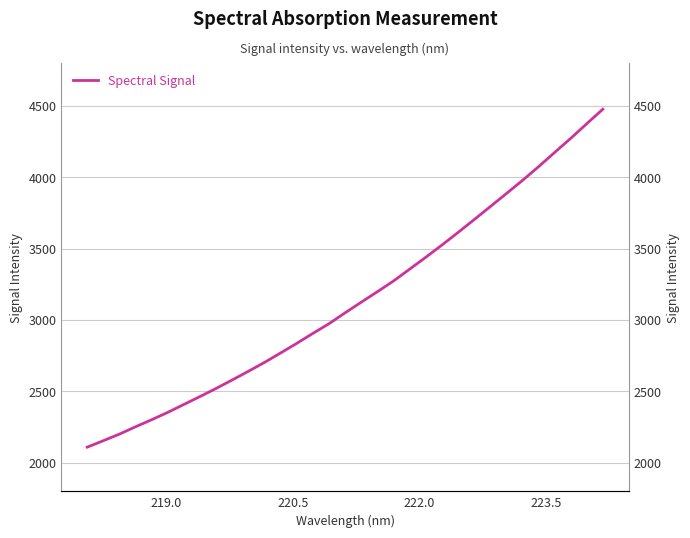

What is the maximum value shown in the chart?

4476.4